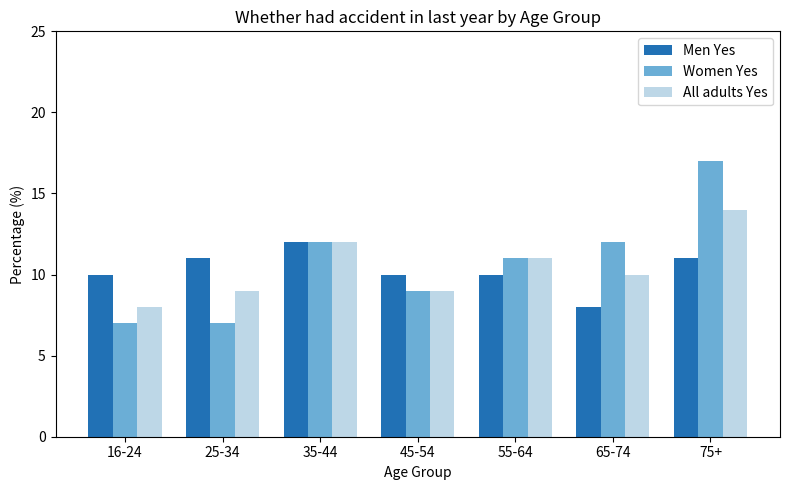

What is the minimum value shown in the chart?

7